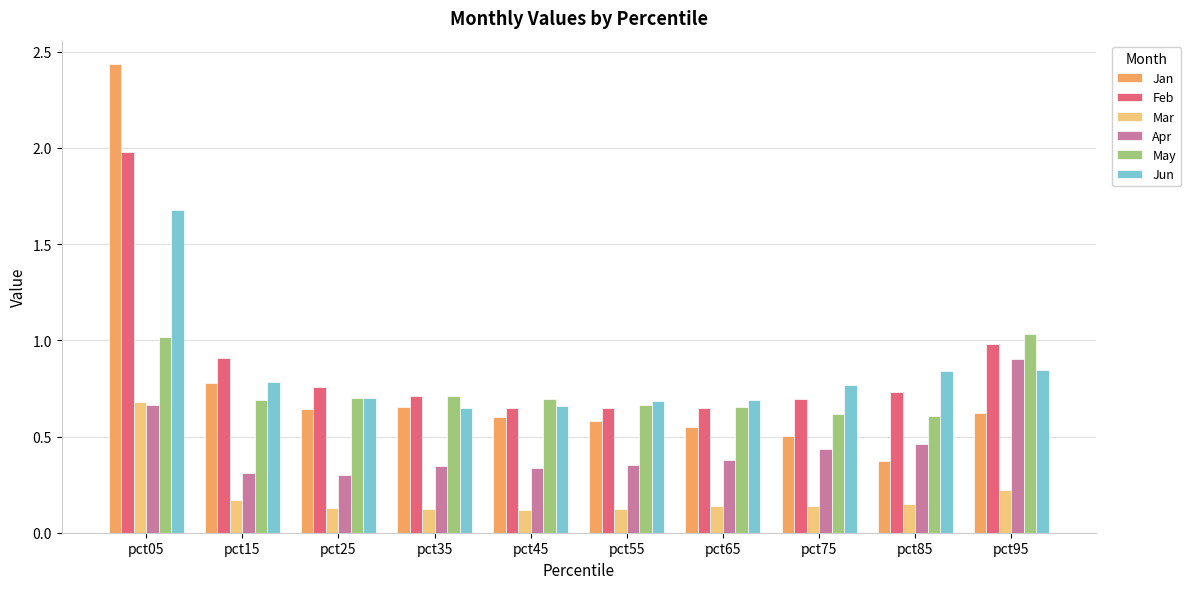

Which label corresponds to the largest value in the chart?

pct05